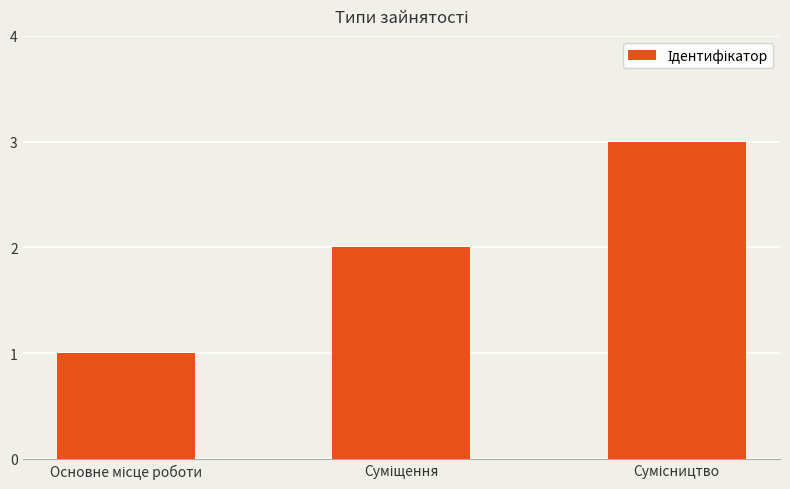

How many categories are shown in the chart?

3